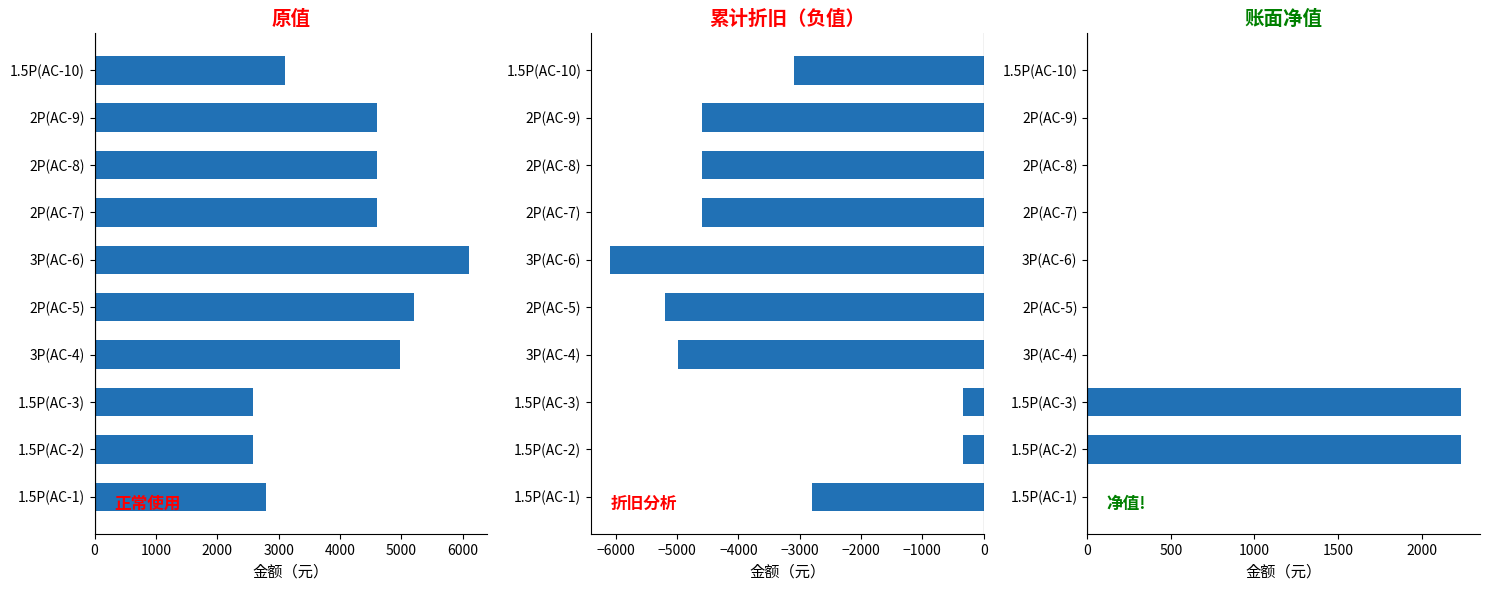

Which series changed the most between 1.5P(AC-1) and 1.5P(AC-2)?

累计折旧(负)